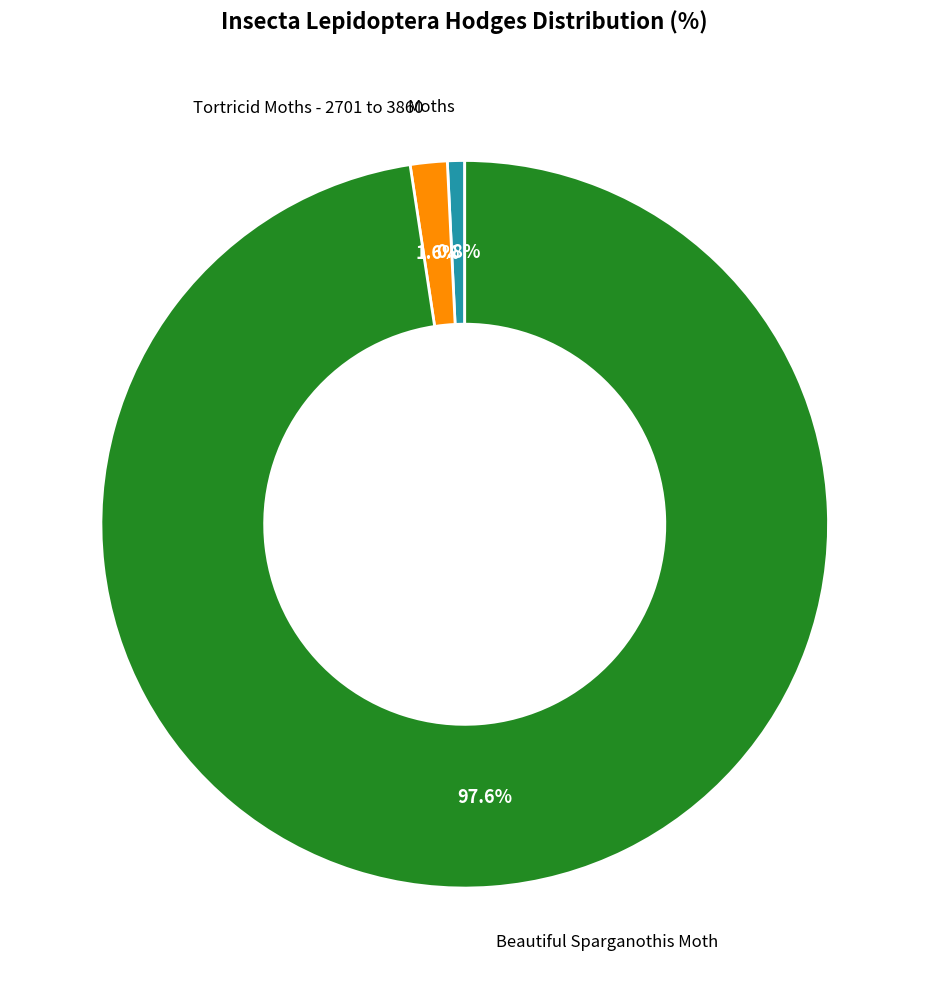

What is the smallest slice in the pie chart?

Moths